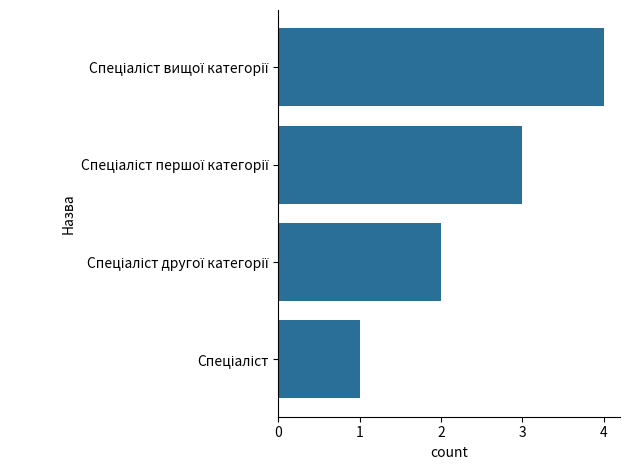

Count the number of categories in the chart.

4